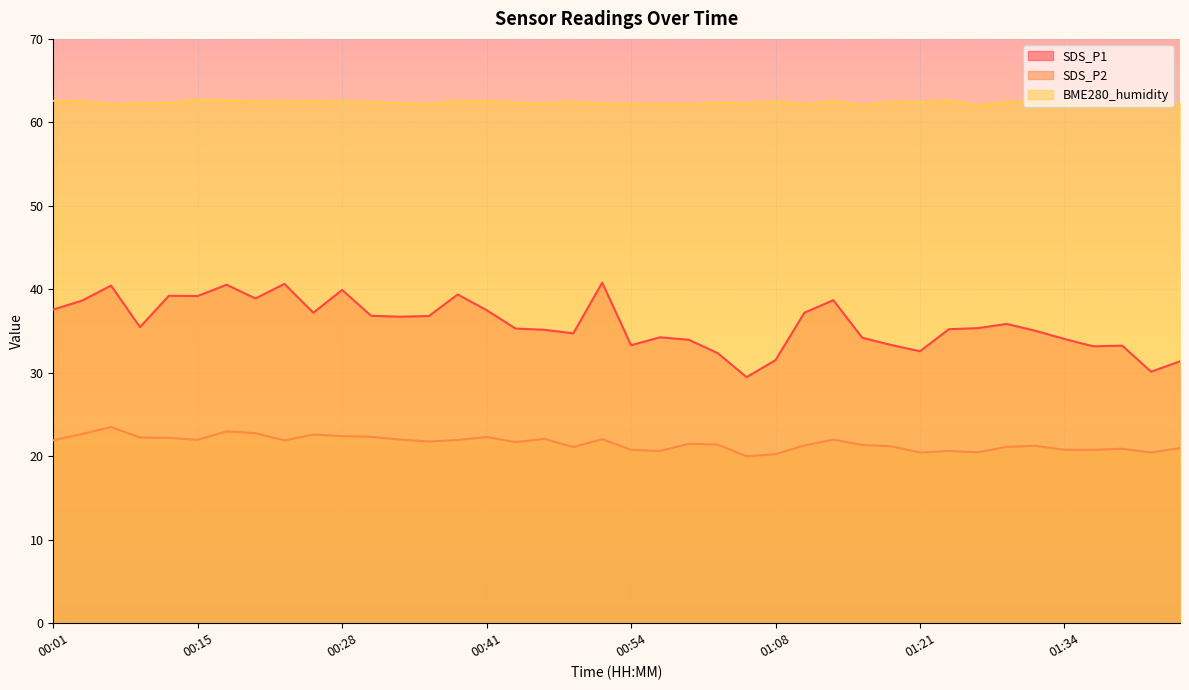

What is the difference between the maximum and minimum values in the BME280_humidity series?

0.7